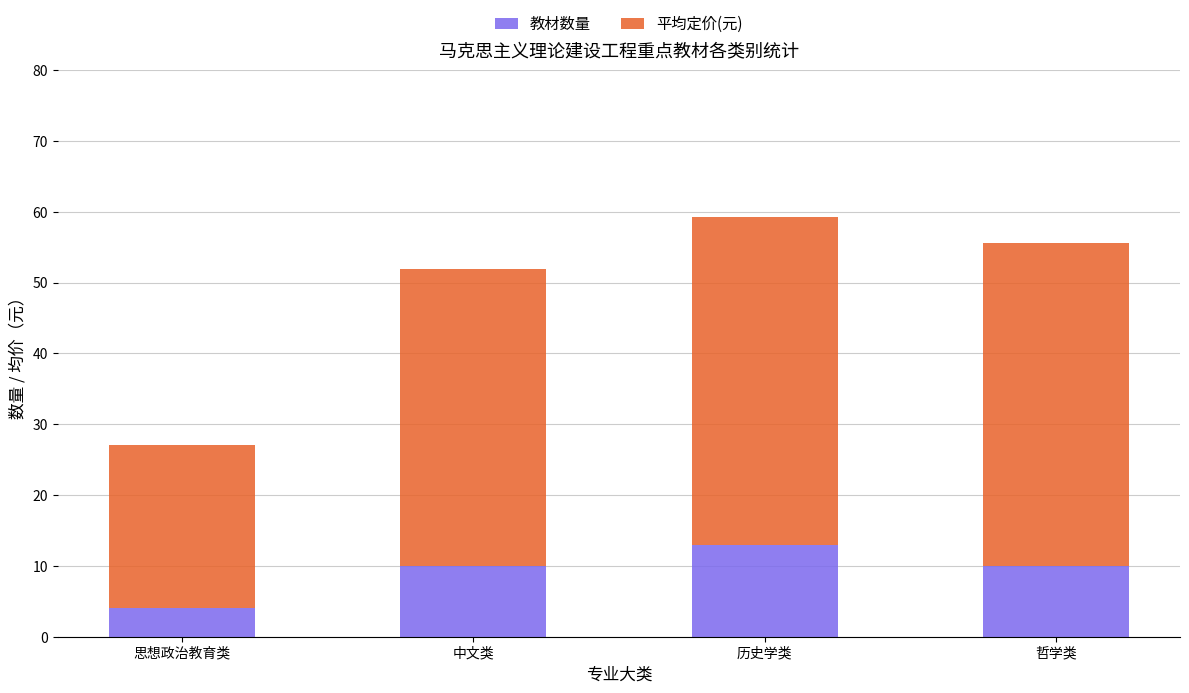

What is the difference between the 教材数量 values at 思想政治教育类 and 中文类?

6.0